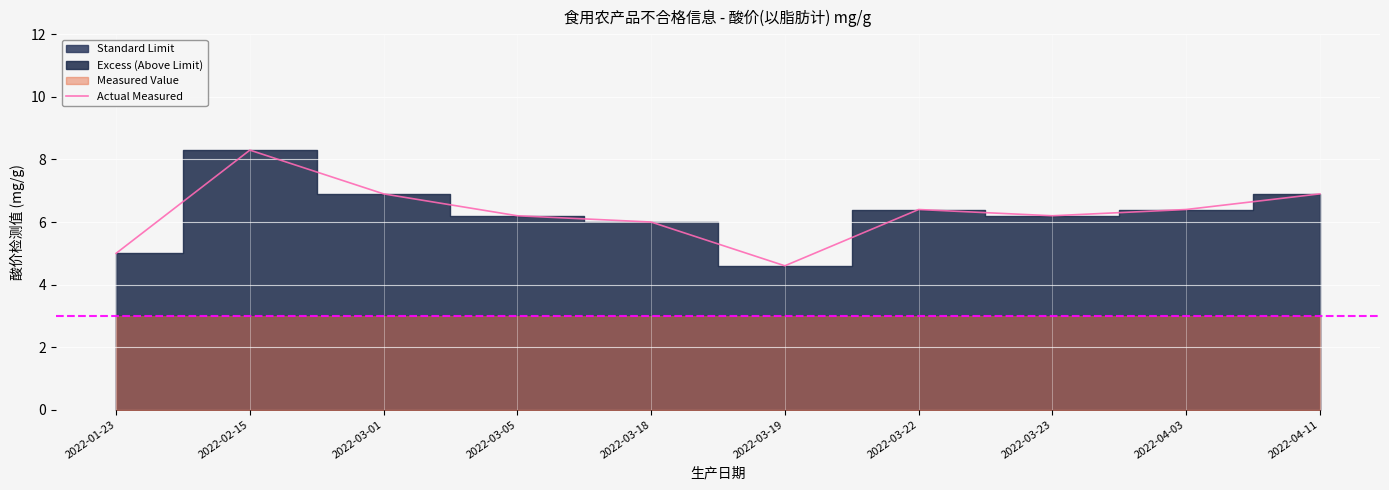

What is the label of the 4th point from the left?

2022-03-05